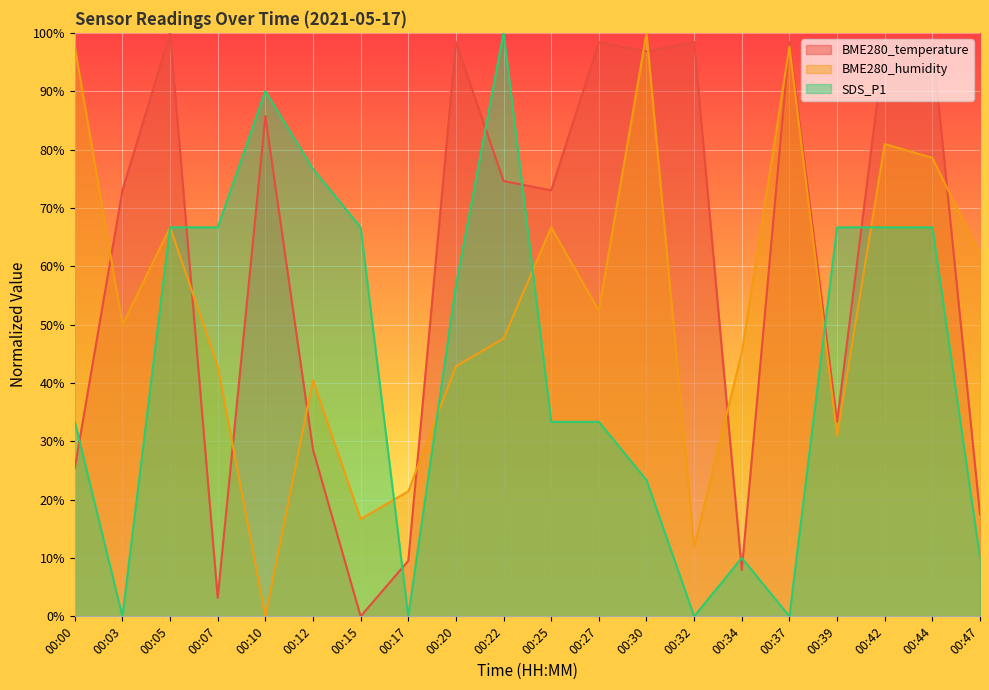

What is the spread (max minus min) of values at 00:39?

35.7